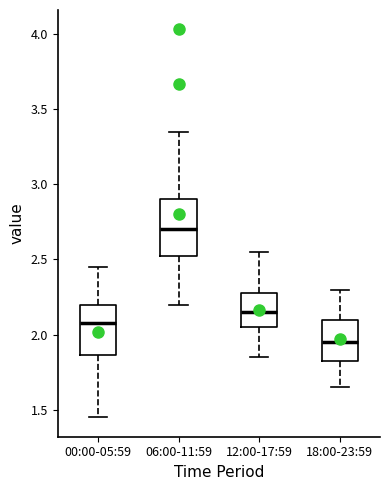

Reading left to right, read every box against the y-axis: the position of its median line, the range the box covers, and the ends of its whiskers. The values are not printed on the chart, so give them approximately, as read against the axis.

00:00-05:59: median 2.10, box 1.85 to 2.20, whiskers 1.45 to 2.45
06:00-11:59: median 2.70, box 2.55 to 2.90, whiskers 2.20 to 3.35
12:00-17:59: median 2.15, box 2.05 to 2.30, whiskers 1.85 to 2.55
18:00-23:59: median 1.95, box 1.85 to 2.10, whiskers 1.65 to 2.30